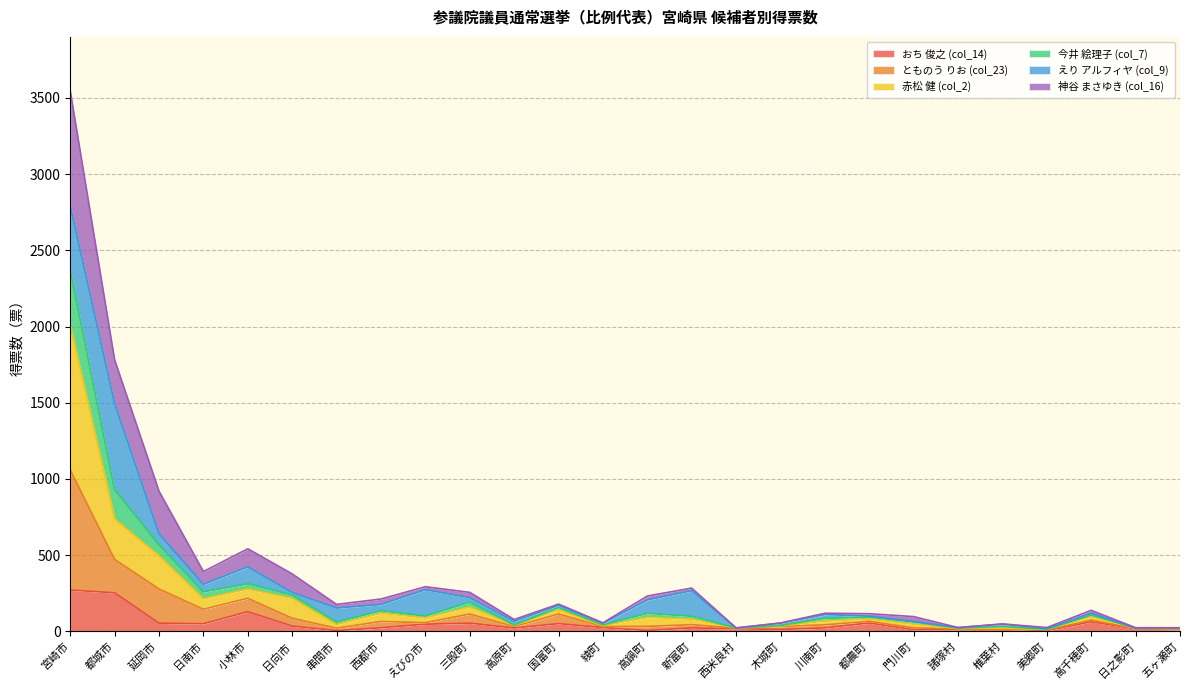

What is the maximum value for おち 俊之 (col_14)?

271.0